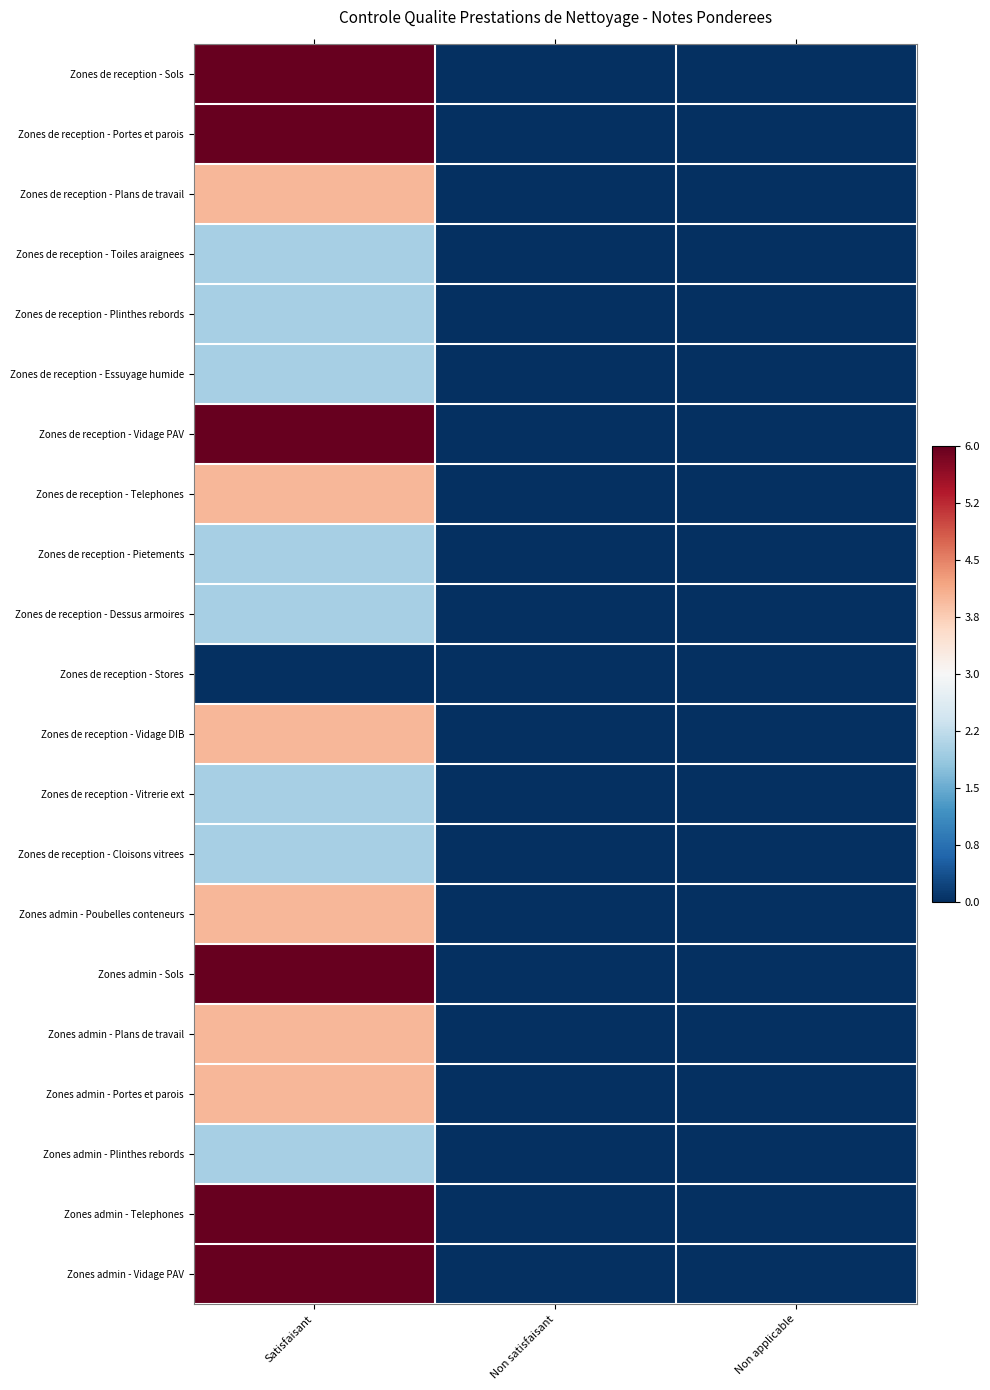

Reading left to right, list all the values displayed in this chart.

Zones de reception - Sols: Satisfaisant=1.0	Non satisfaisant=-1.0	Non applicable=-1.0
Zones de reception - Portes et parois: Satisfaisant=1.0	Non satisfaisant=-1.0	Non applicable=-1.0
Zones de reception - Plans de travail: Satisfaisant=0.3	Non satisfaisant=-1.0	Non applicable=-1.0
Zones de reception - Toiles araignees: Satisfaisant=-0.3	Non satisfaisant=-1.0	Non applicable=-1.0
Zones de reception - Plinthes rebords: Satisfaisant=-0.3	Non satisfaisant=-1.0	Non applicable=-1.0
Zones de reception - Essuyage humide: Satisfaisant=-0.3	Non satisfaisant=-1.0	Non applicable=-1.0
Zones de reception - Vidage PAV: Satisfaisant=1.0	Non satisfaisant=-1.0	Non applicable=-1.0
Zones de reception - Telephones: Satisfaisant=0.3	Non satisfaisant=-1.0	Non applicable=-1.0
Zones de reception - Pietements: Satisfaisant=-0.3	Non satisfaisant=-1.0	Non applicable=-1.0
Zones de reception - Dessus armoires: Satisfaisant=-0.3	Non satisfaisant=-1.0	Non applicable=-1.0
Zones de reception - Stores: Satisfaisant=-1.0	Non satisfaisant=-1.0	Non applicable=-1.0
Zones de reception - Vidage DIB: Satisfaisant=0.3	Non satisfaisant=-1.0	Non applicable=-1.0
Zones de reception - Vitrerie ext: Satisfaisant=-0.3	Non satisfaisant=-1.0	Non applicable=-1.0
Zones de reception - Cloisons vitrees: Satisfaisant=-0.3	Non satisfaisant=-1.0	Non applicable=-1.0
Zones admin - Poubelles conteneurs: Satisfaisant=0.3	Non satisfaisant=-1.0	Non applicable=-1.0
Zones admin - Sols: Satisfaisant=1.0	Non satisfaisant=-1.0	Non applicable=-1.0
Zones admin - Plans de travail: Satisfaisant=0.3	Non satisfaisant=-1.0	Non applicable=-1.0
Zones admin - Portes et parois: Satisfaisant=0.3	Non satisfaisant=-1.0	Non applicable=-1.0
Zones admin - Plinthes rebords: Satisfaisant=-0.3	Non satisfaisant=-1.0	Non applicable=-1.0
Zones admin - Telephones: Satisfaisant=1.0	Non satisfaisant=-1.0	Non applicable=-1.0
Zones admin - Vidage PAV: Satisfaisant=1.0	Non satisfaisant=-1.0	Non applicable=-1.0